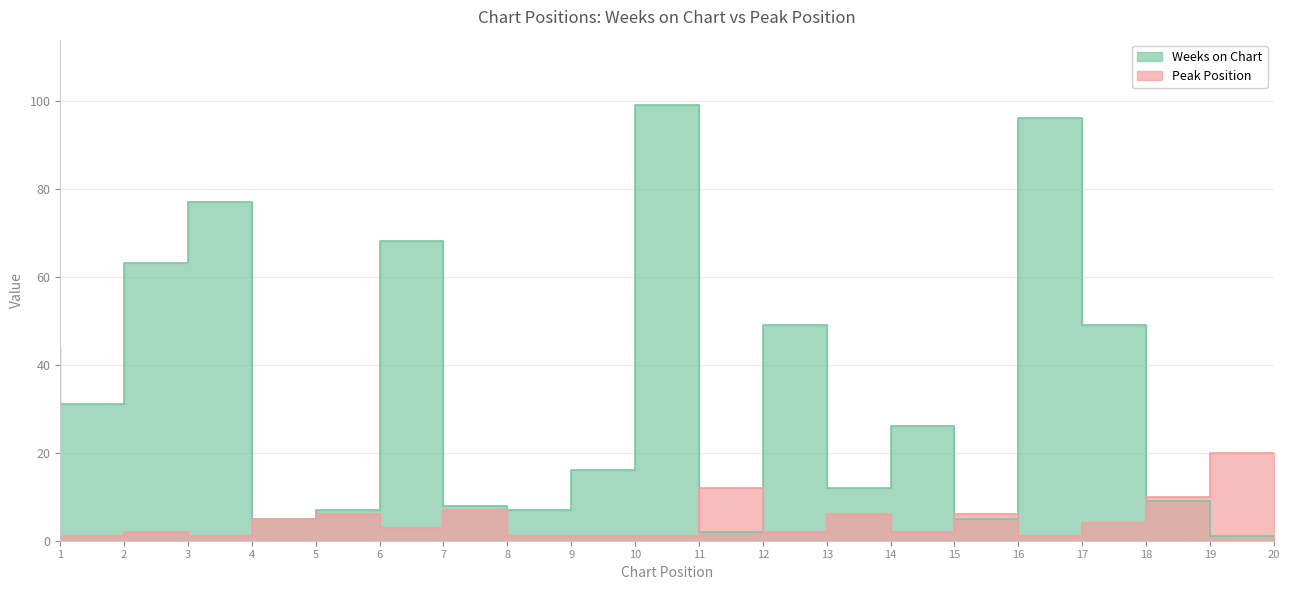

Reading left to right, list all the values displayed in this chart.

Weeks on Chart: 44	31	63	77	5	7	68	8	7	16	99	2	49	12	26	5	96	49	9	1
Peak Position: 1	1	2	1	5	6	3	7	1	1	1	12	2	6	2	6	1	4	10	20